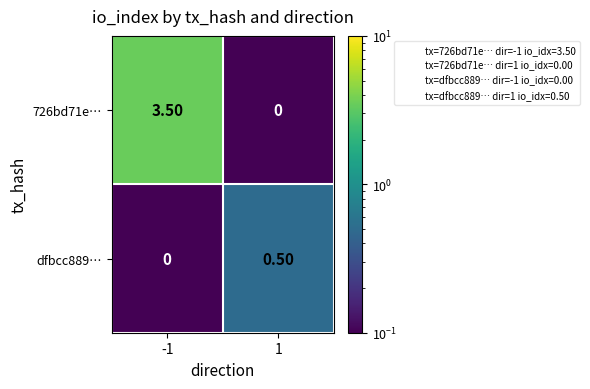

Which series has the widest spread of values?

726bd71e…